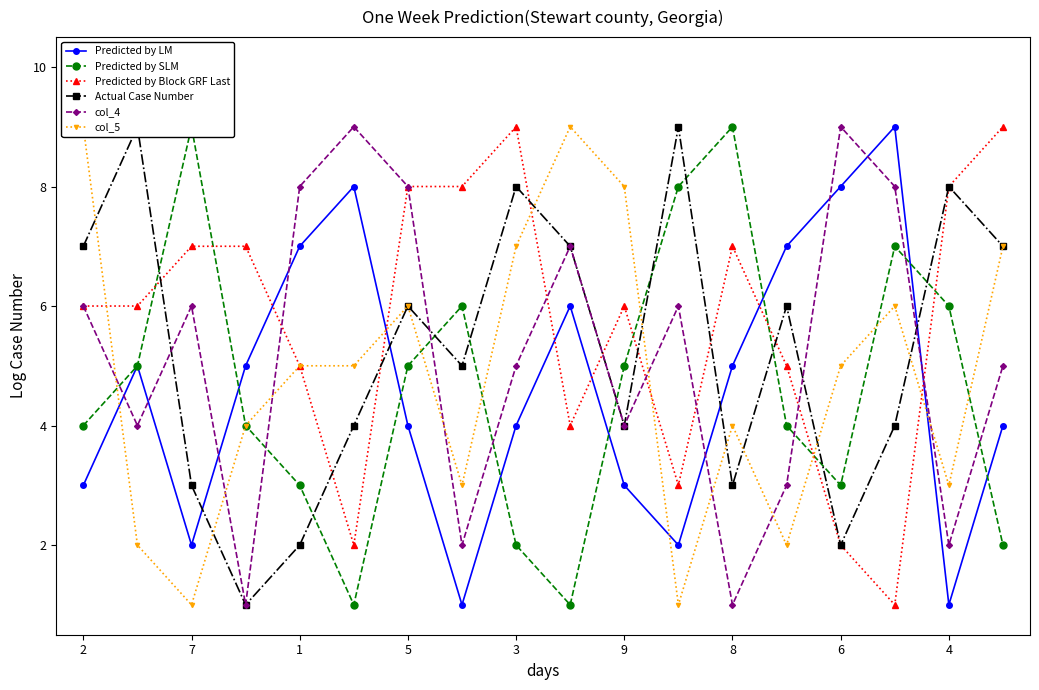

The value of col_4 at 2 is 10. True or false?

False